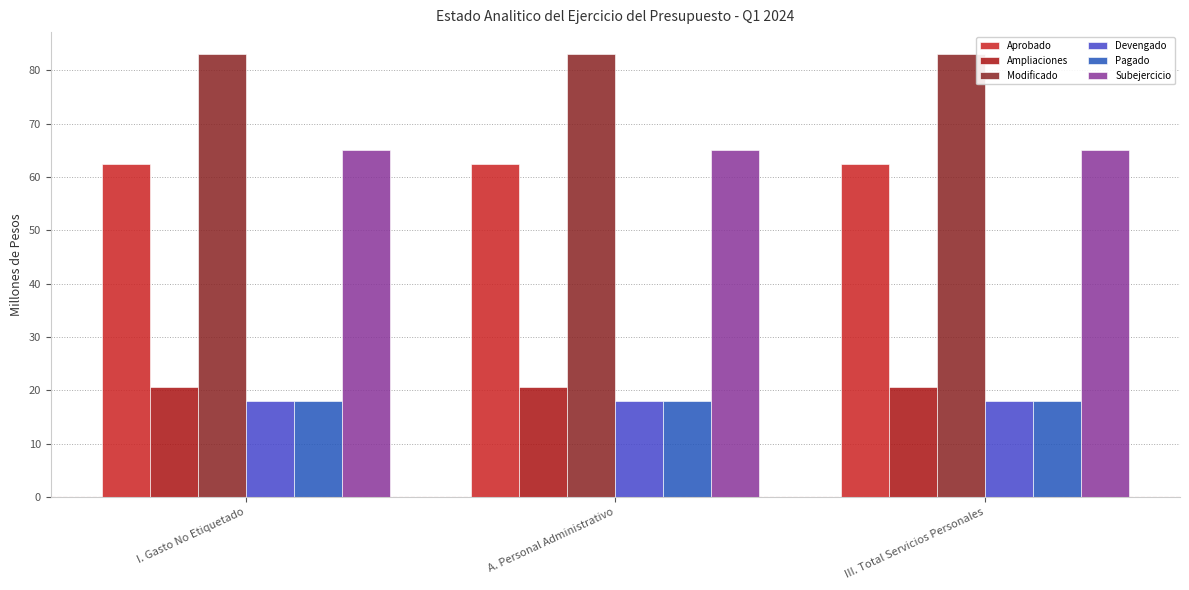

What is the approximate value of Aprobado at III. Total Servicios Personales?

62.4